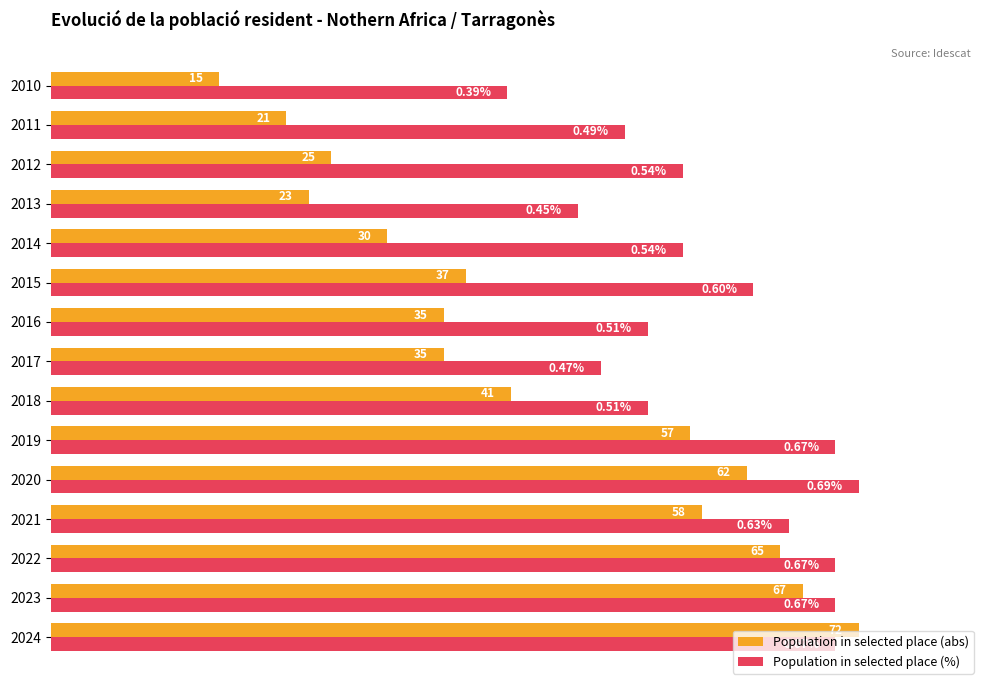

What are all the series names shown in the legend?

Population in selected place (abs), Population in selected place (%)